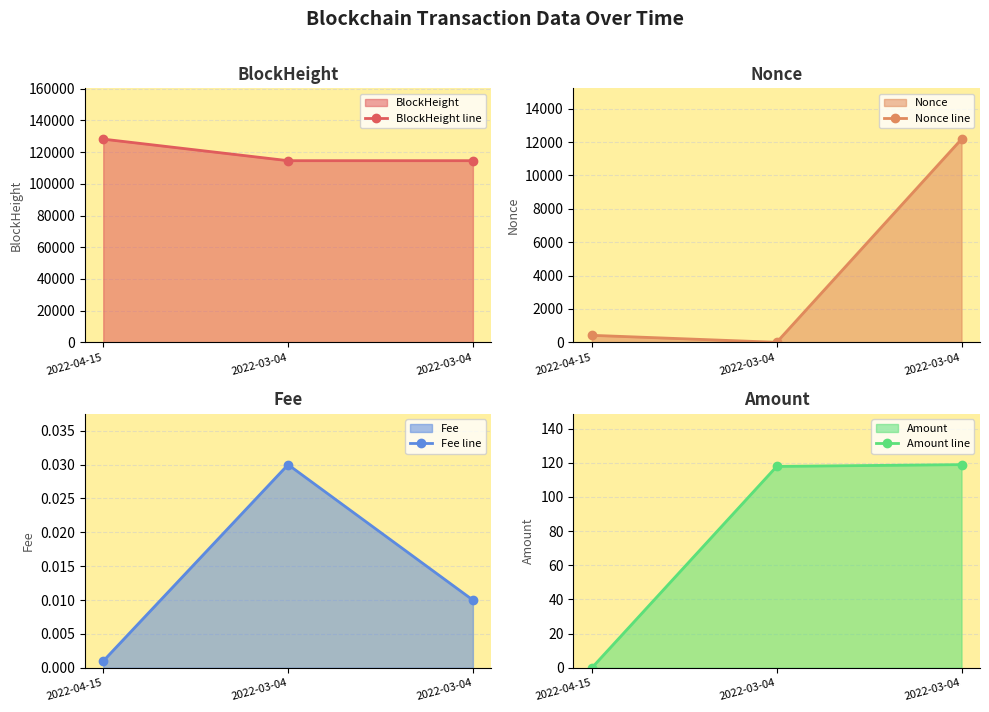

Which has a higher value, 2022-04-15 or 2022-03-04?

2022-04-15